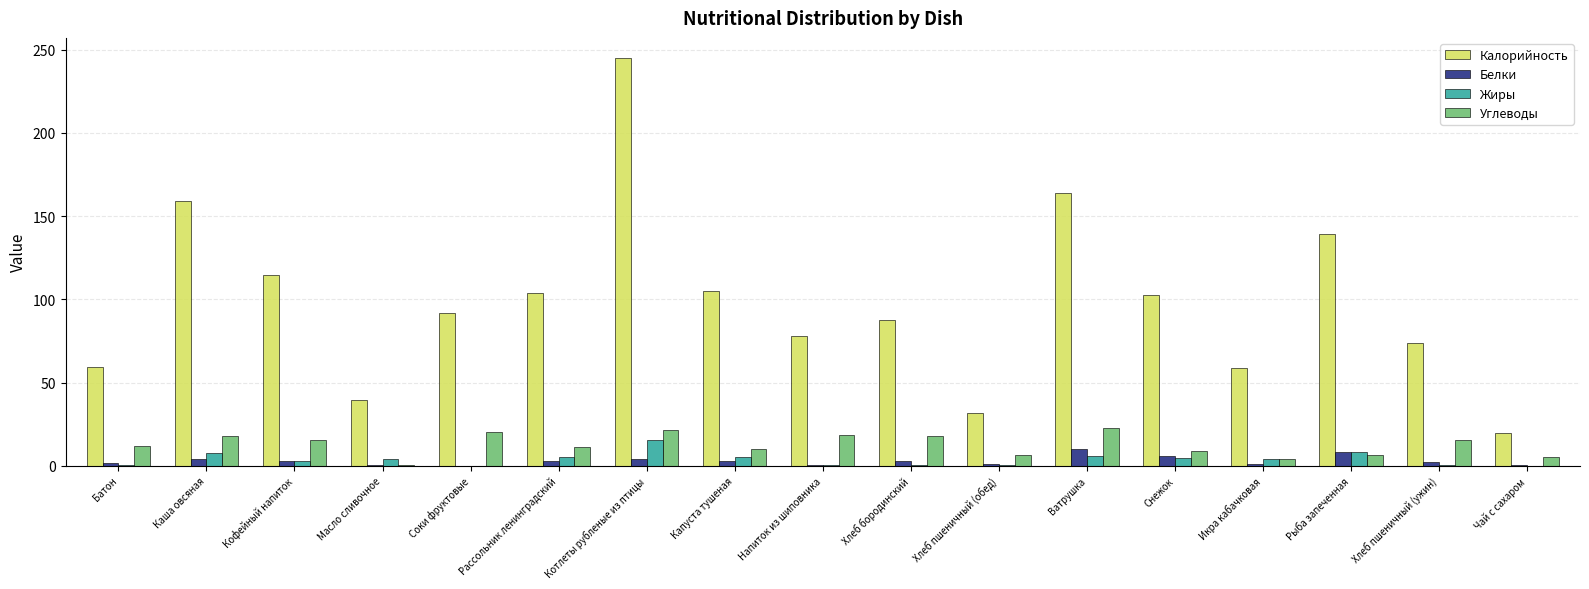

What is the approximate value of Углеводы at Ватрушка?

22.5